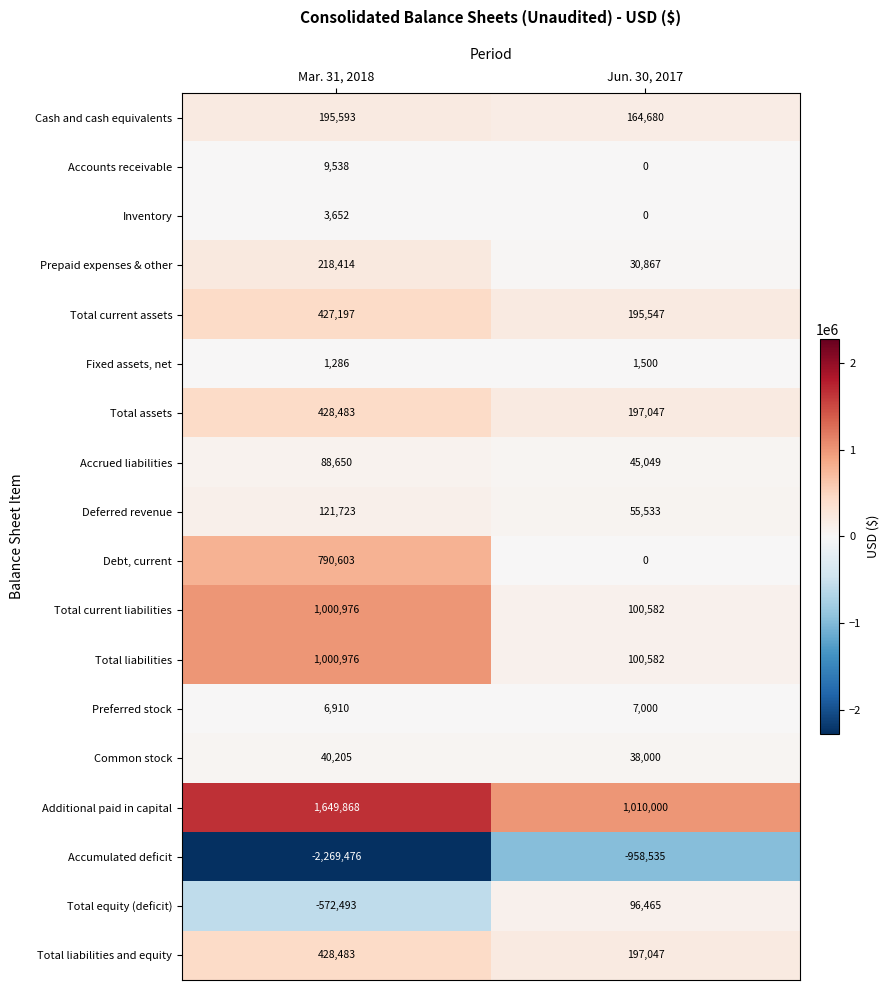

Which series has the largest total across all categories?

Additional paid in capital